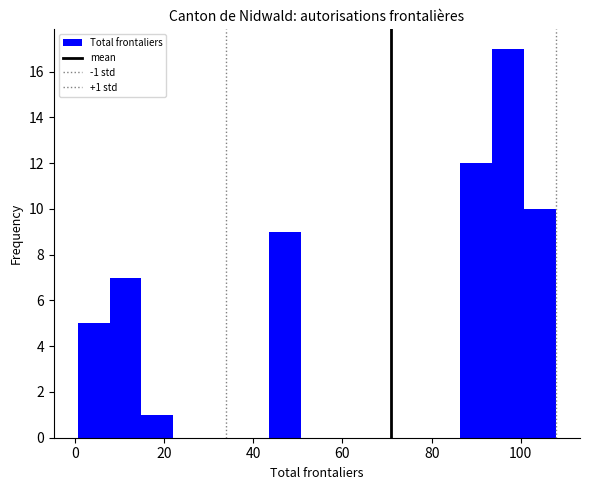

Read against the x-axis, roughly where is the centre of the tallest bar?

98